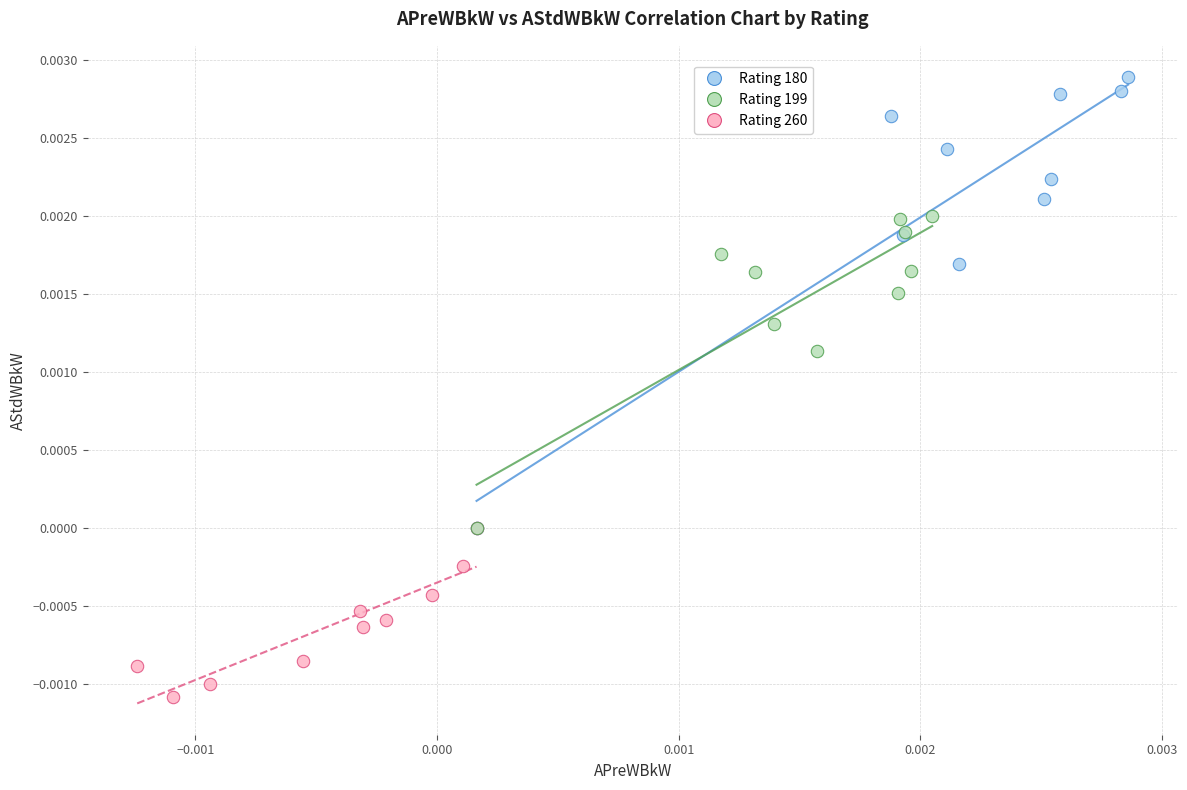

What are all the series names shown in the legend?

Rating 180, Rating 199, Rating 260